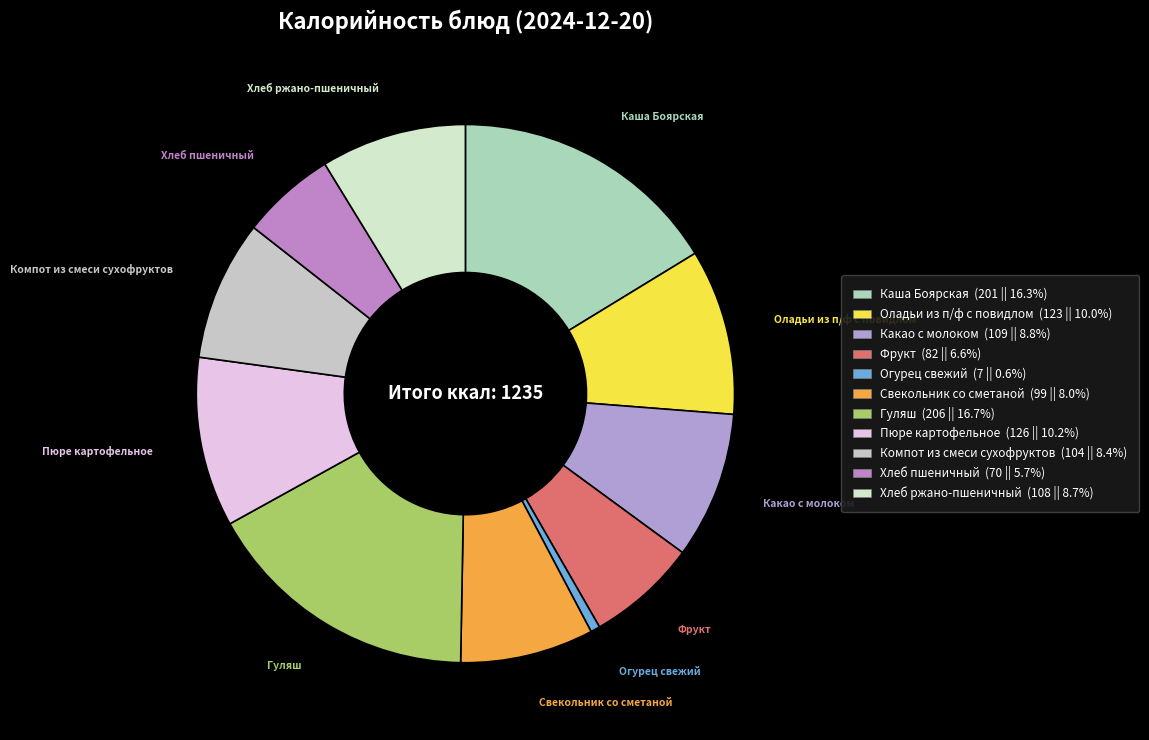

Approximately how many times larger is the value at Гуляш compared to Свекольник со сметаной?

2.1